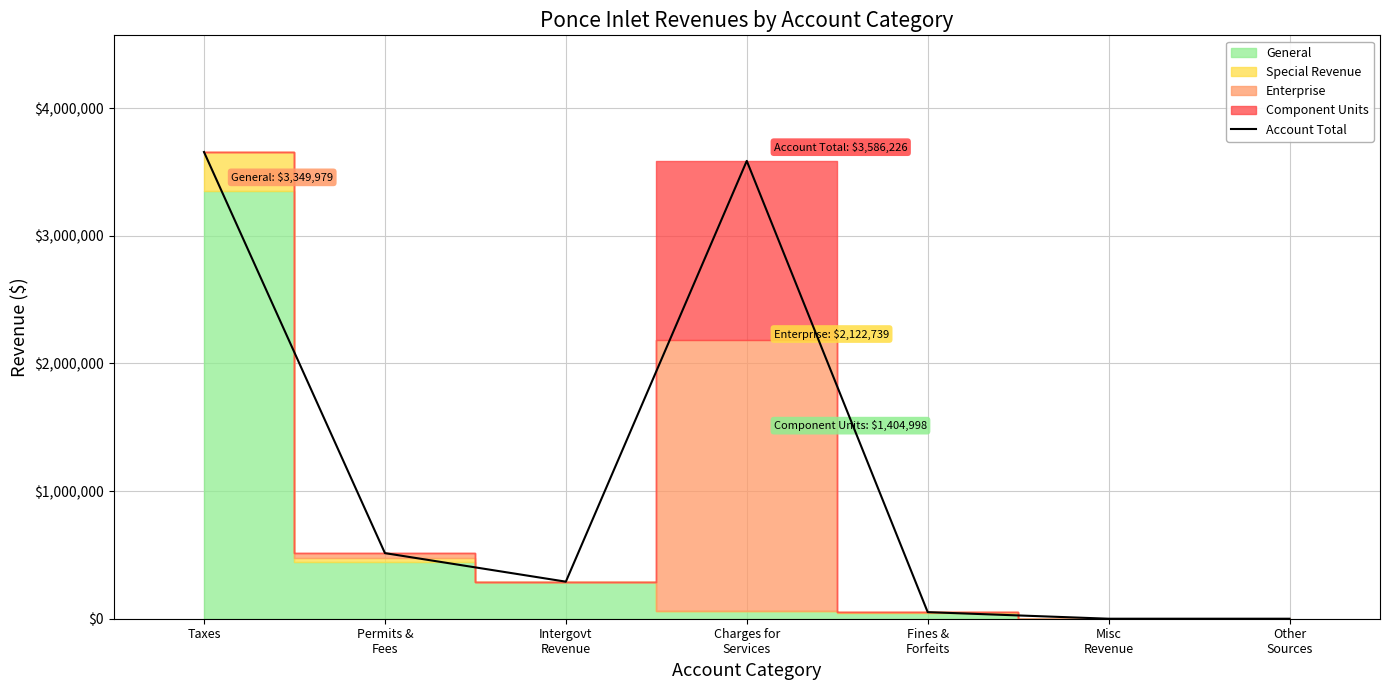

True or false: the data shows 5044494 at Taxes.

False